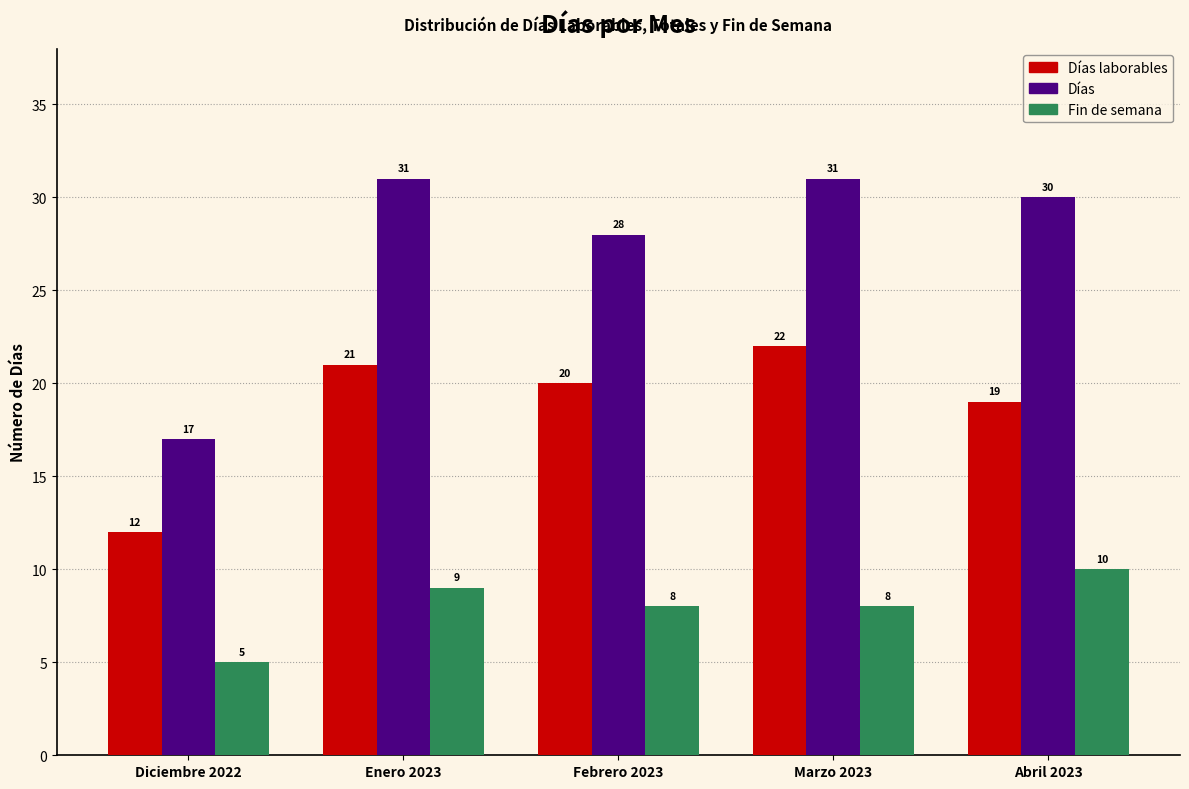

At how many categories does at least one series exceed 6?

5